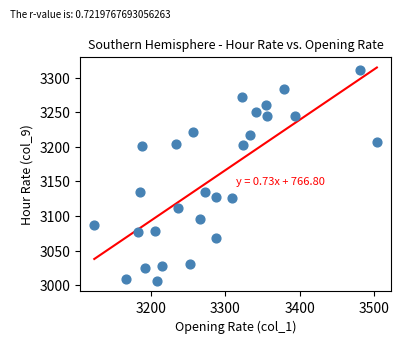

What is the range of Y values (max minus min)?

304.8